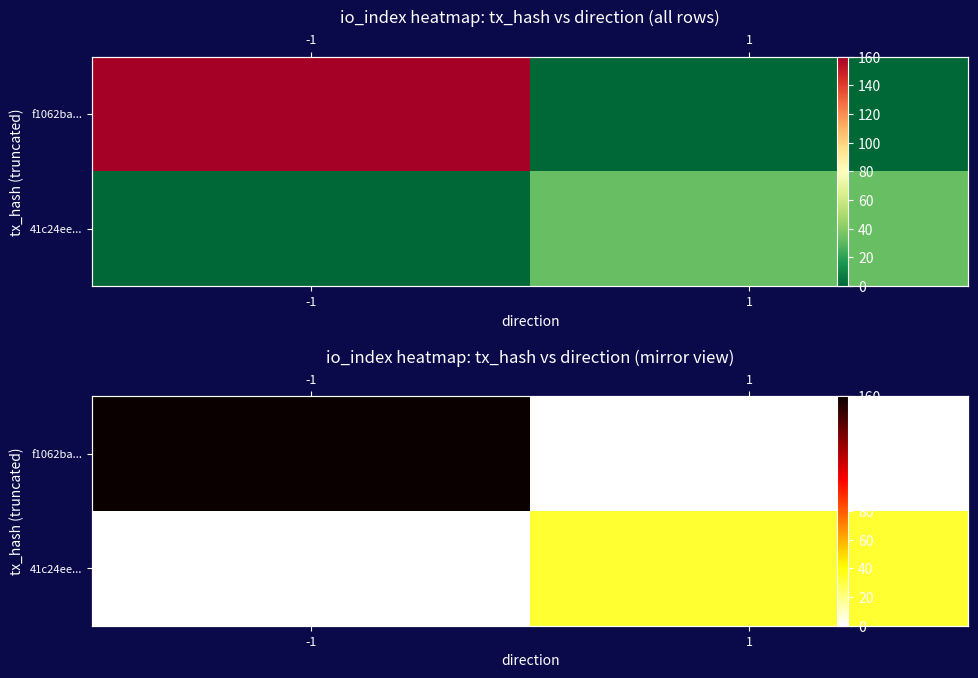

What is the difference between the maximum and minimum values in the 41c24ee... series?

33